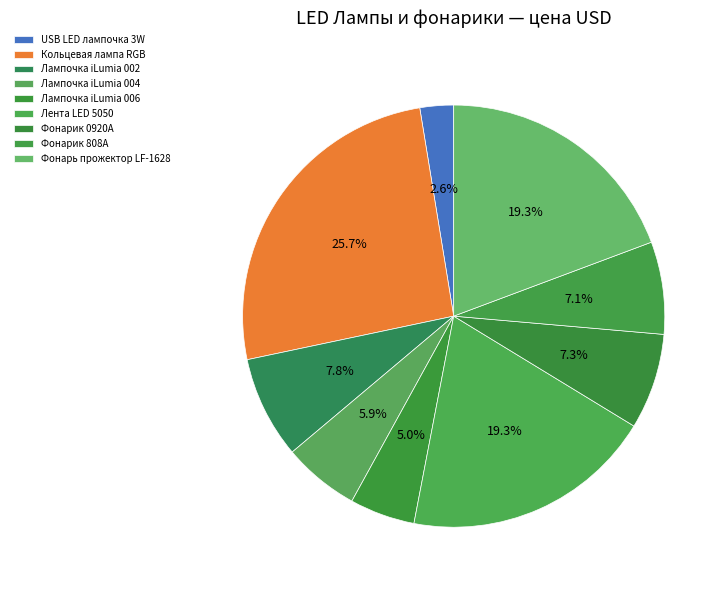

Count the number of slices in the pie.

9